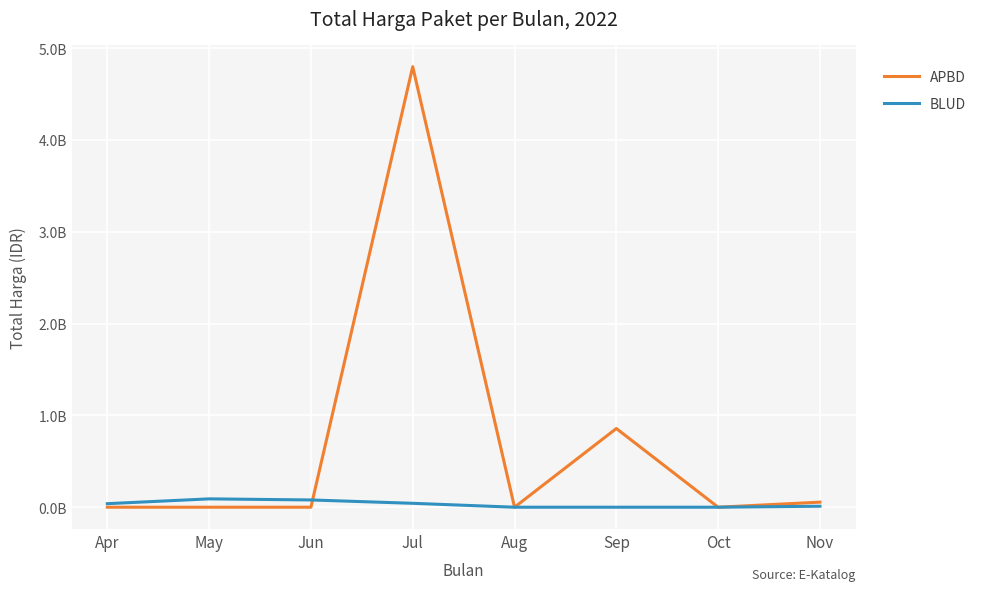

Which category has the lowest value in the APBD series?

Apr